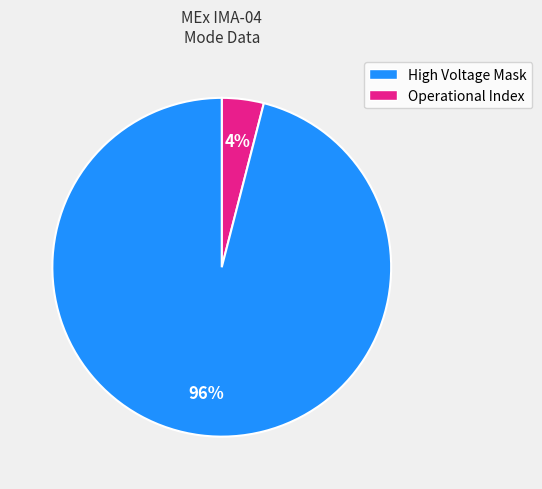

To the nearest percent, what is the difference between the largest and smallest slice percentages?

92%